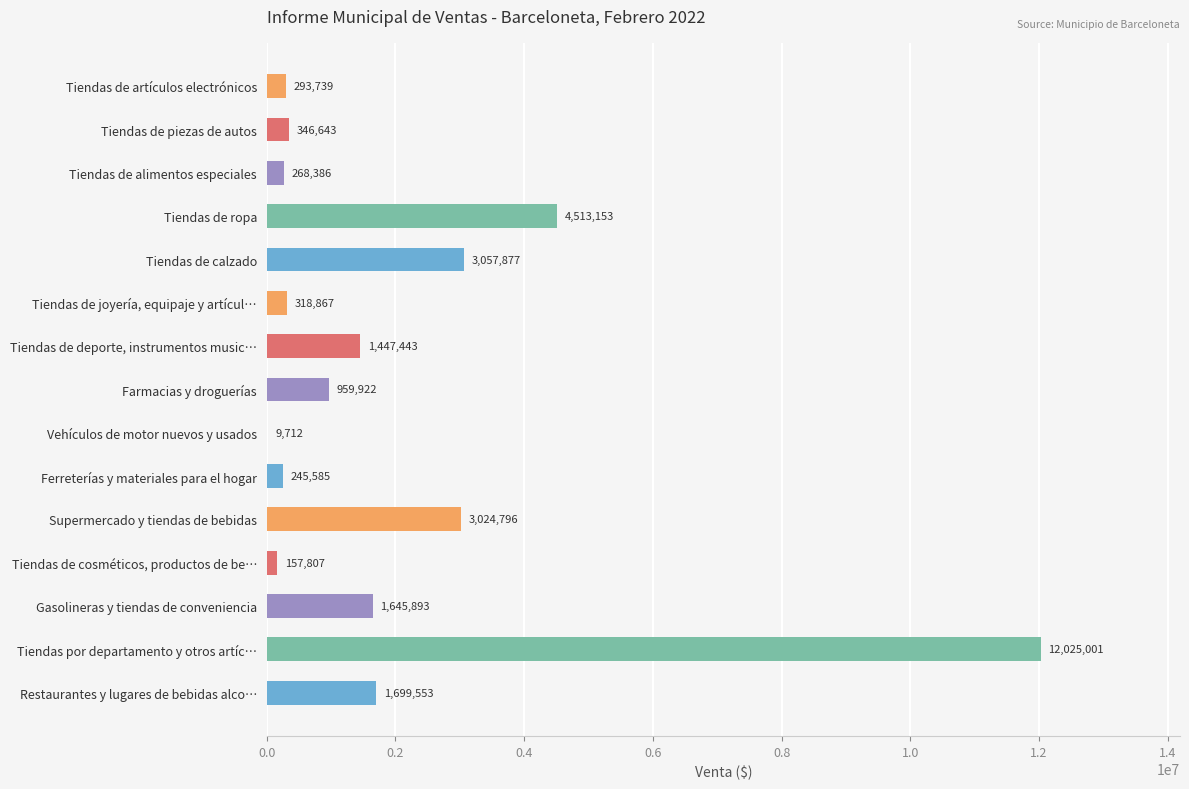

What is the sum of the values at Ferreterías y materiales para el hogar and Tiendas de artículos electrónicos?

539324.0